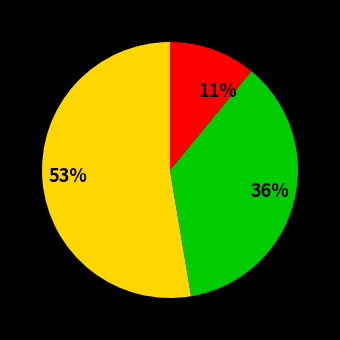

How many slices are in this pie chart?

3